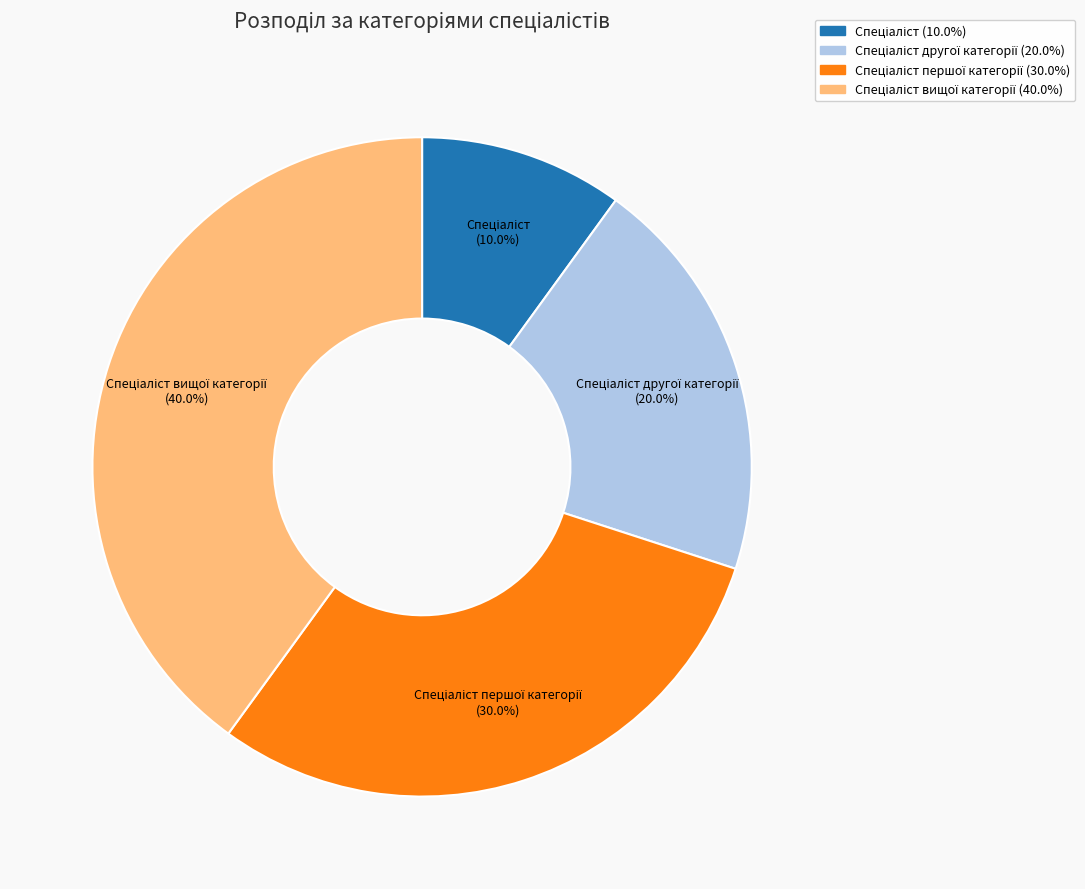

Is there any slice that represents more than half of the pie?

No